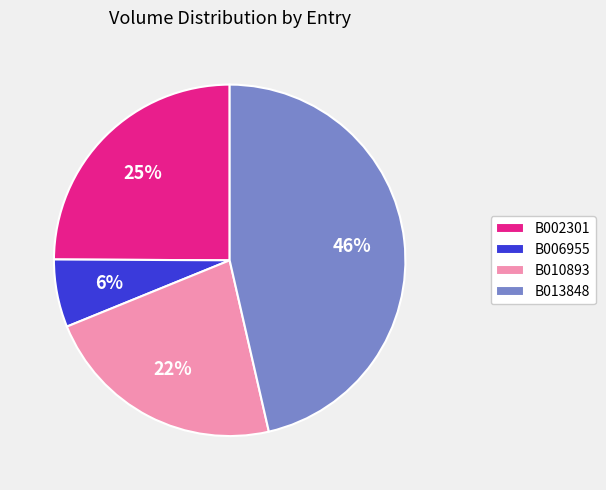

Do B013848 and B002301 together represent more than half of the pie?

Yes